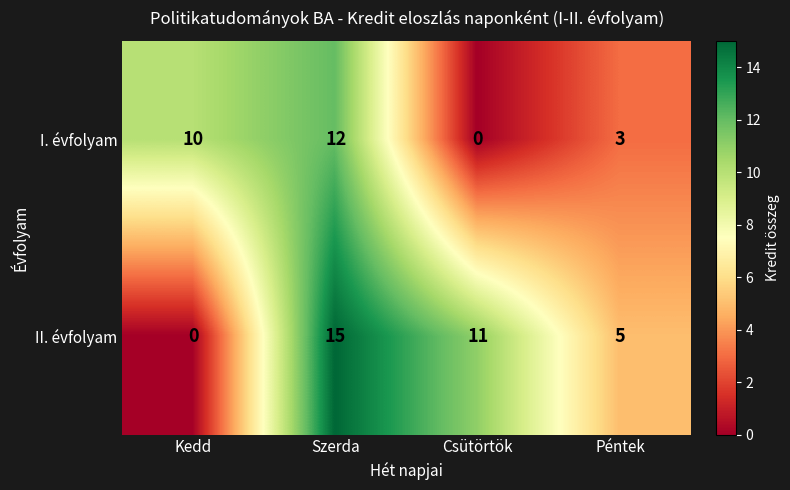

Rank the series by their average value, from lowest to highest.

I. évfolyam, II. évfolyam